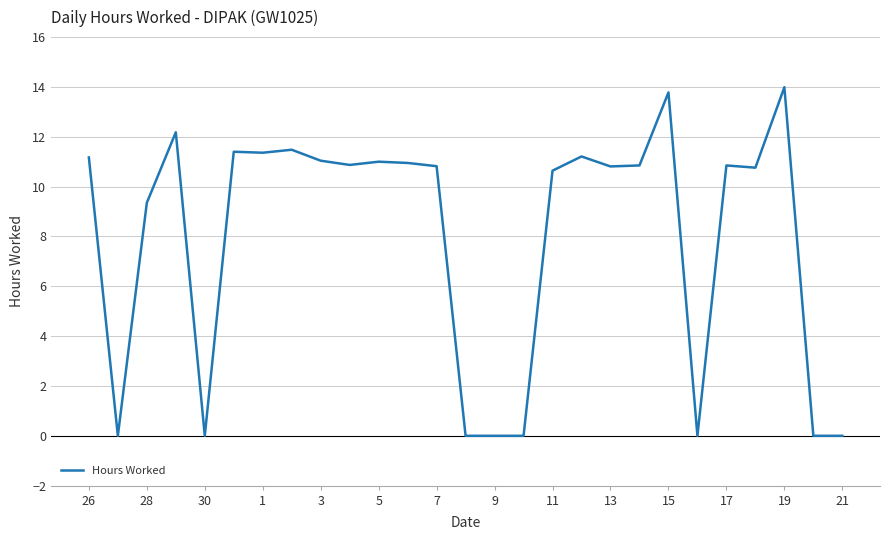

What is the average value?

7.9